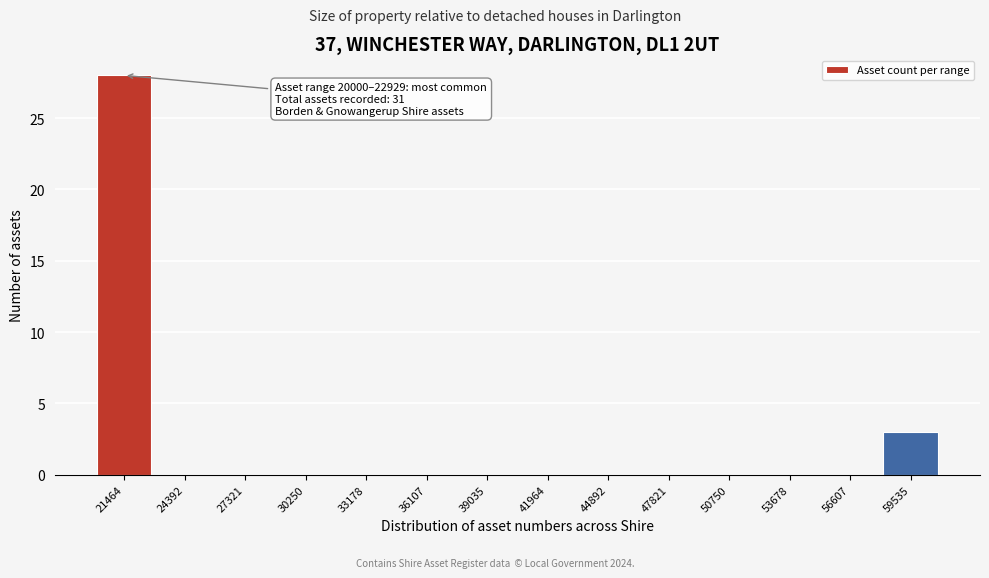

Which range on the x-axis has the tallest bar?

20000 to 23000